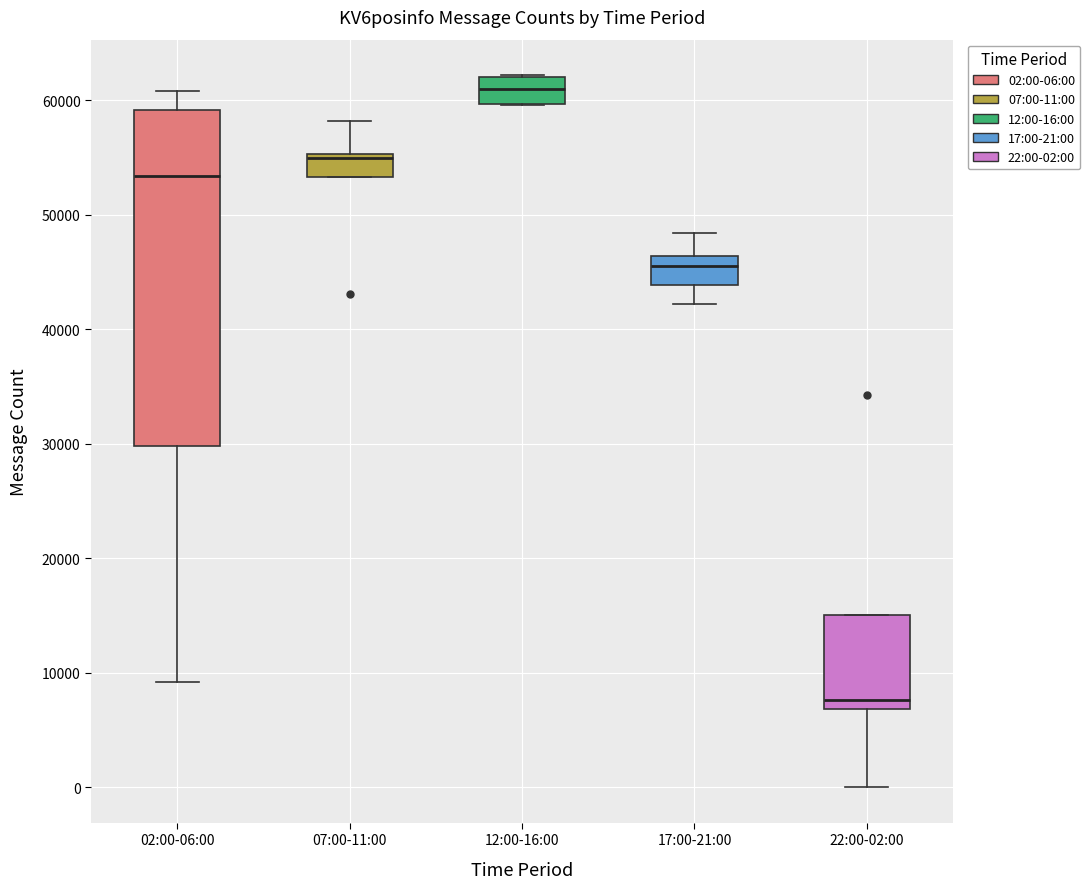

Reading left to right, transcribe this box plot: for each box, give where its median line is, the range the box spans, and where its two whiskers end, as read against the y-axis. The values are not printed on the chart, so give them approximately, as read against the axis.

02:00-06:00: median 53000, box 30000 to 59000, whiskers 9000 to 61000
07:00-11:00: median 55000 (just below the box's upper edge), box 53000 to 55000, whiskers 53000 to 58000
12:00-16:00: median 61000, box 60000 to 62000, whiskers 60000 to 62000
17:00-21:00: median 46000 (just below the box's upper edge), box 44000 to 46000, whiskers 42000 to 48000
22:00-02:00: median 8000, box 7000 to 15000, whiskers 0 to 15000